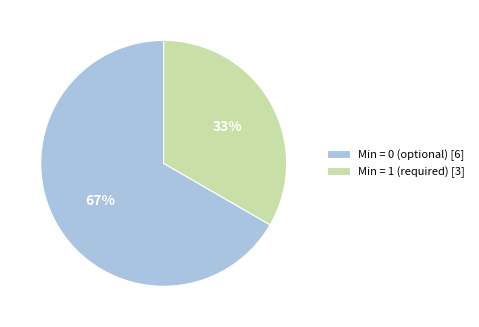

To the nearest percent, what portion does Min = 1 (required) [3] represent?

33%